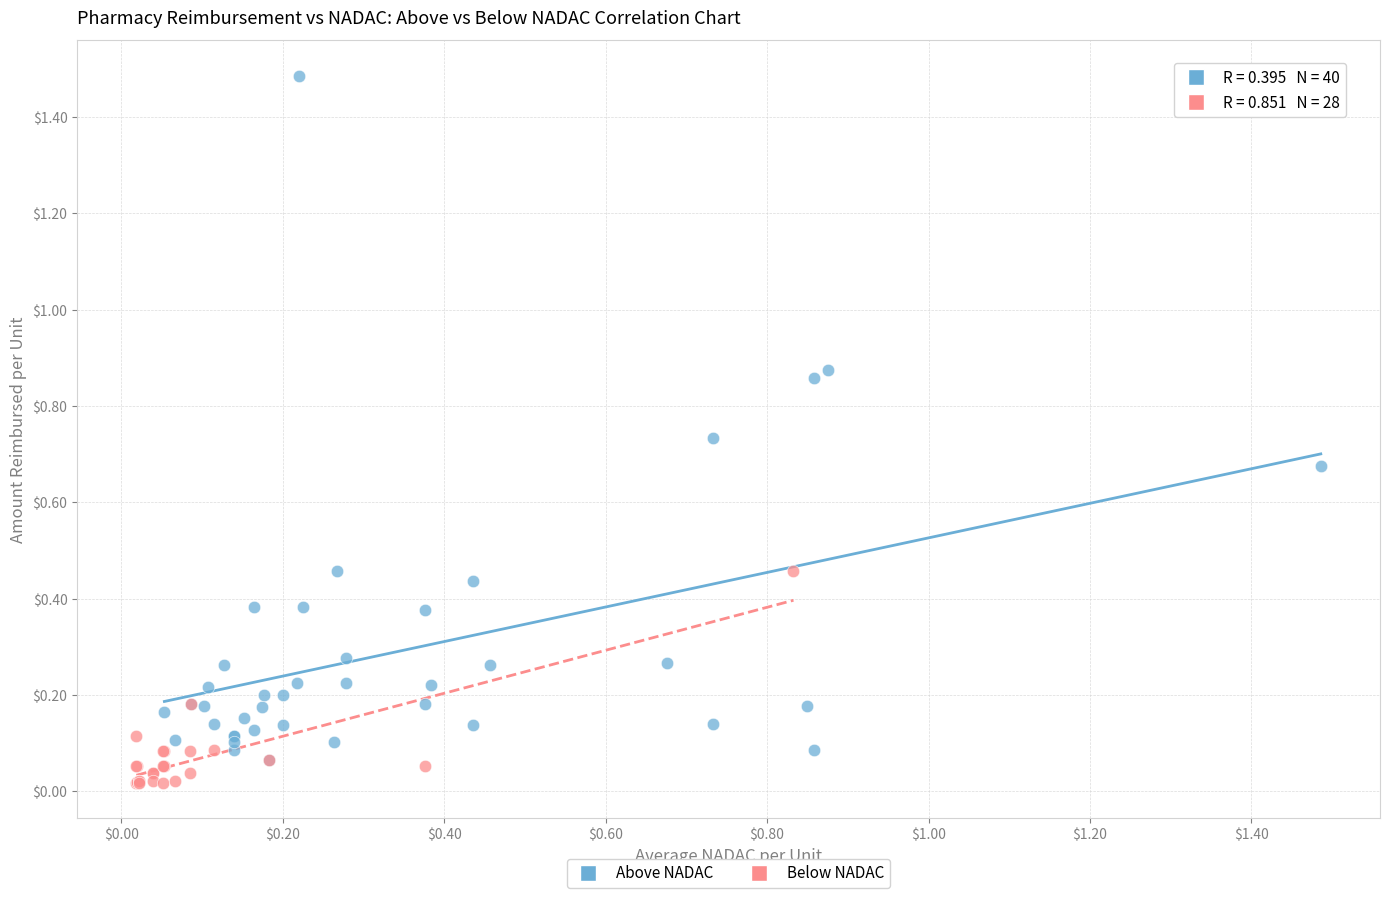

Which series has the widest spread of Y values?

Above NADAC